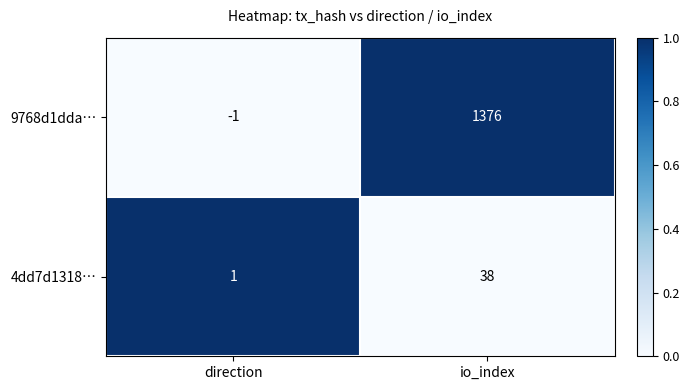

Is it true that 9768d1dda… equals 473 at io_index?

False